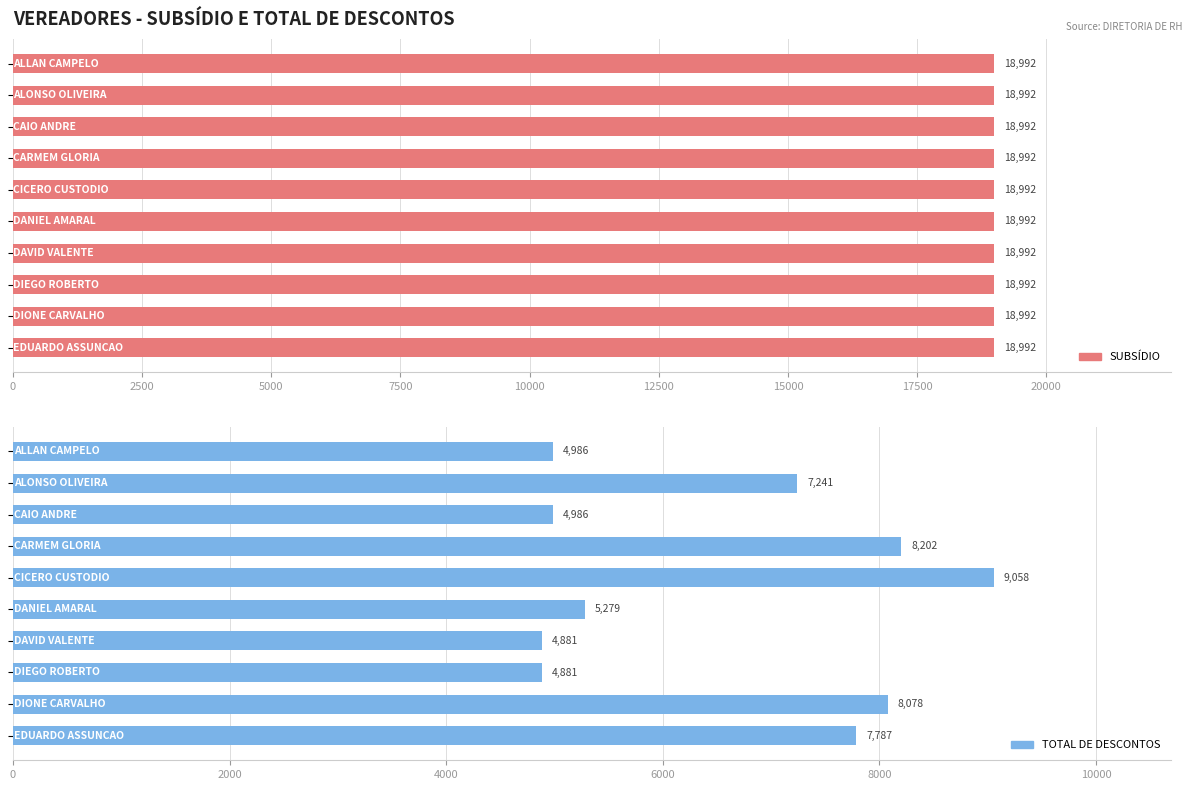

Is the value of TOTAL DE DESCONTOS at 2500 greater than the value of SUBSÍDIO at 15000?

Yes